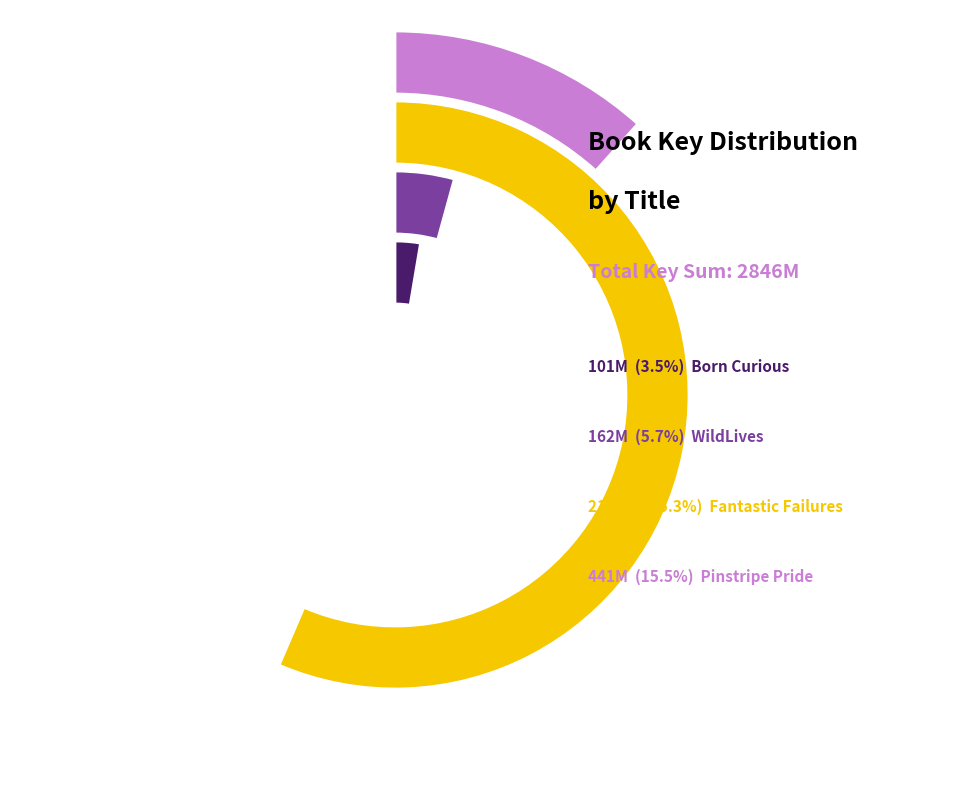

What is the change in value from WildLives to Pinstripe Pride?

+279071355